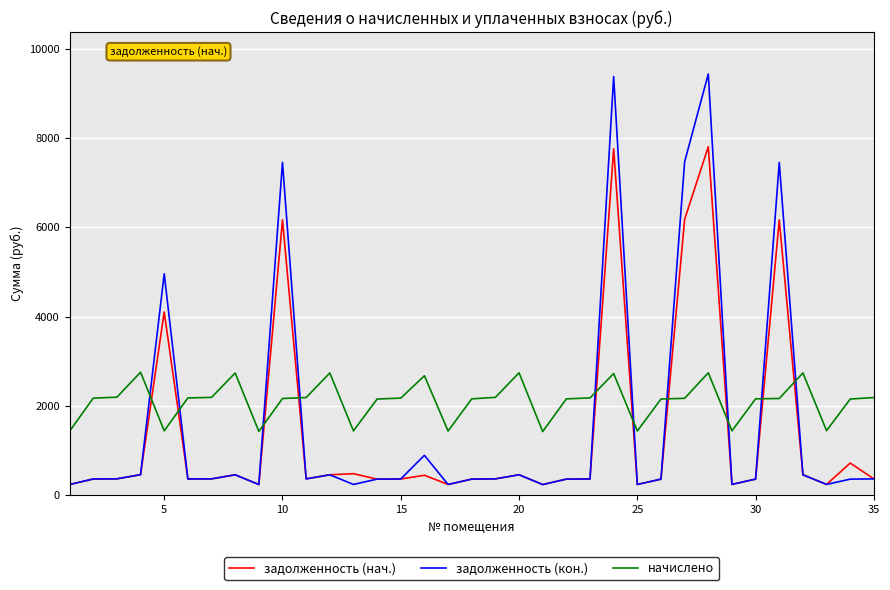

What is the average value of the задолженность (кон.) series?

1618.8